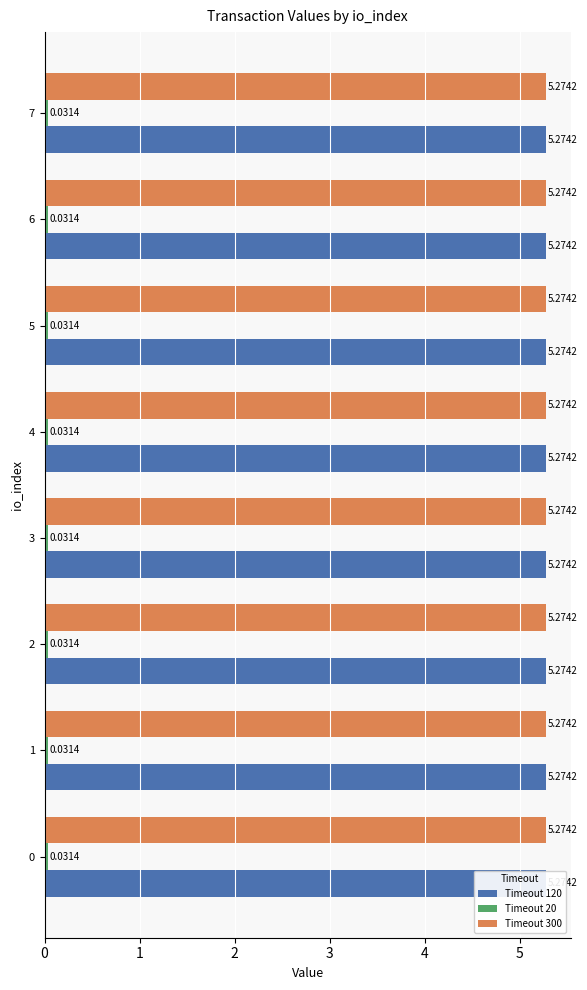

What is the sum of the Timeout 300 values at 2 and 1?

10.5